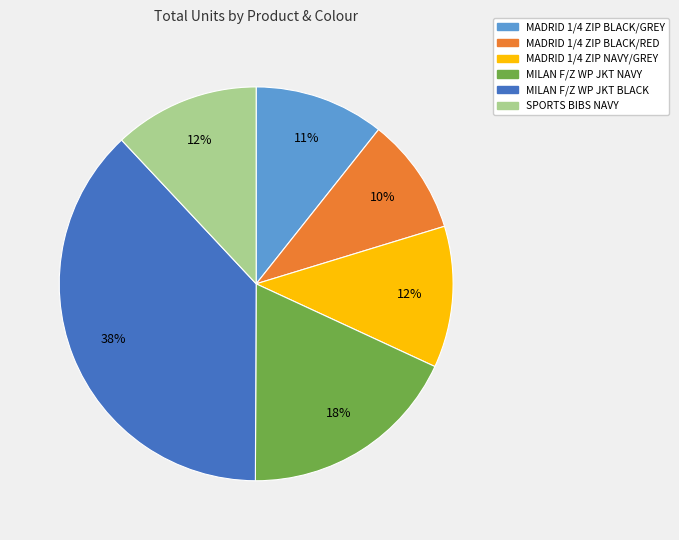

Count the number of slices in the pie.

6